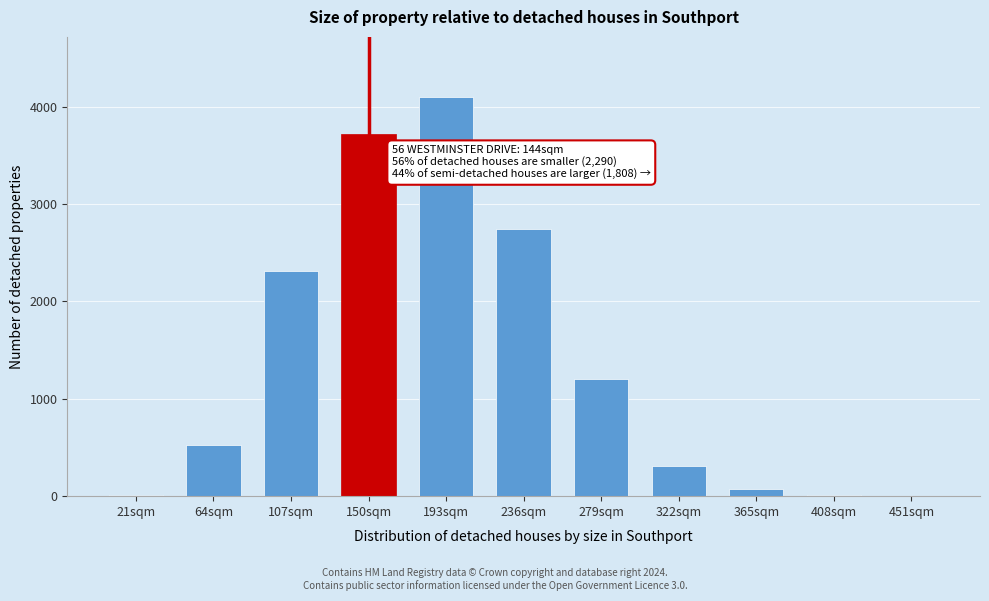

Is it true that the value at 279sqm is 2127?

False